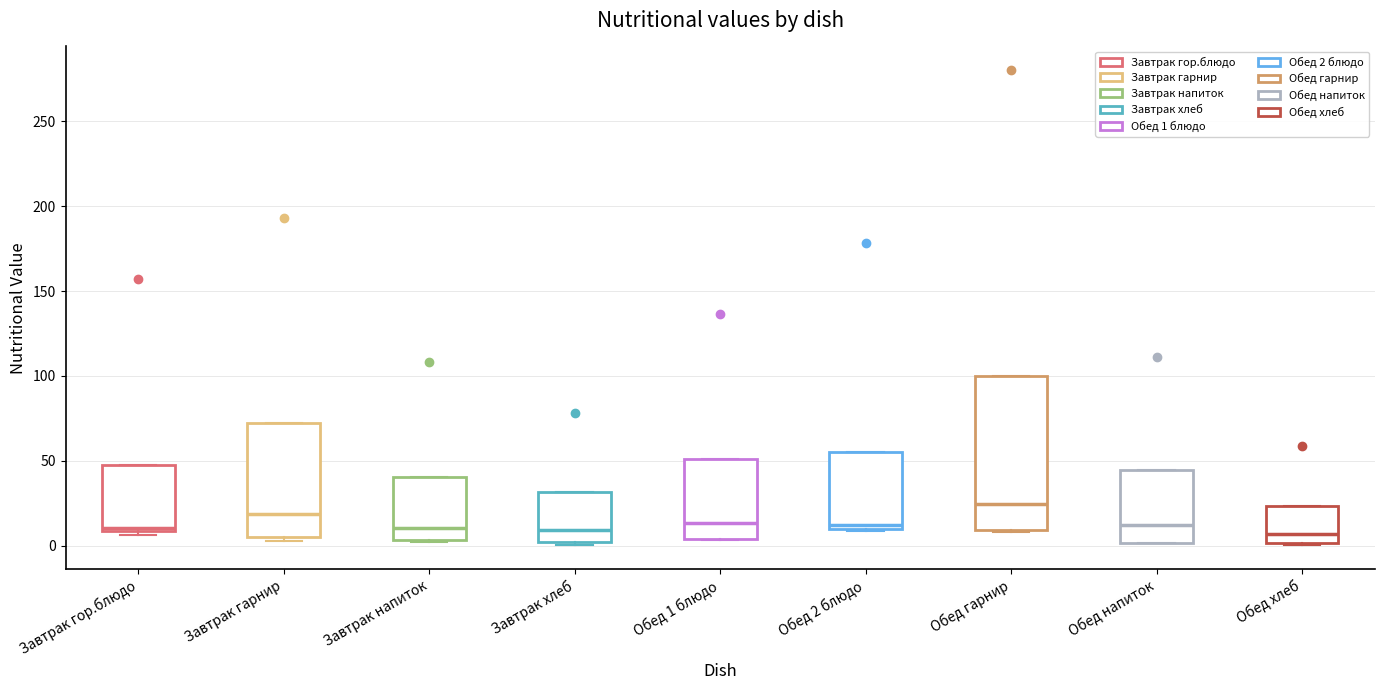

Where is the upper edge of the box for Завтрак гор.блюдо on the y-axis? The values are not printed on the chart, so give them approximately, as read against the axis.

50